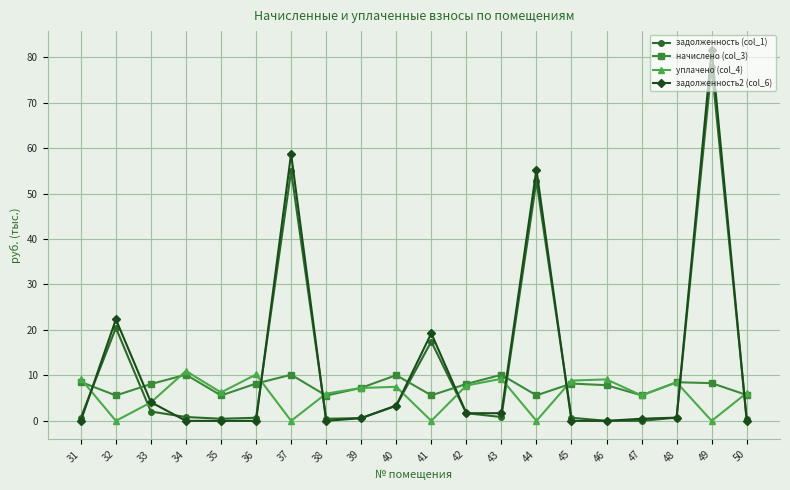

Where does the уплачено (col_4) series first go above 7?

31